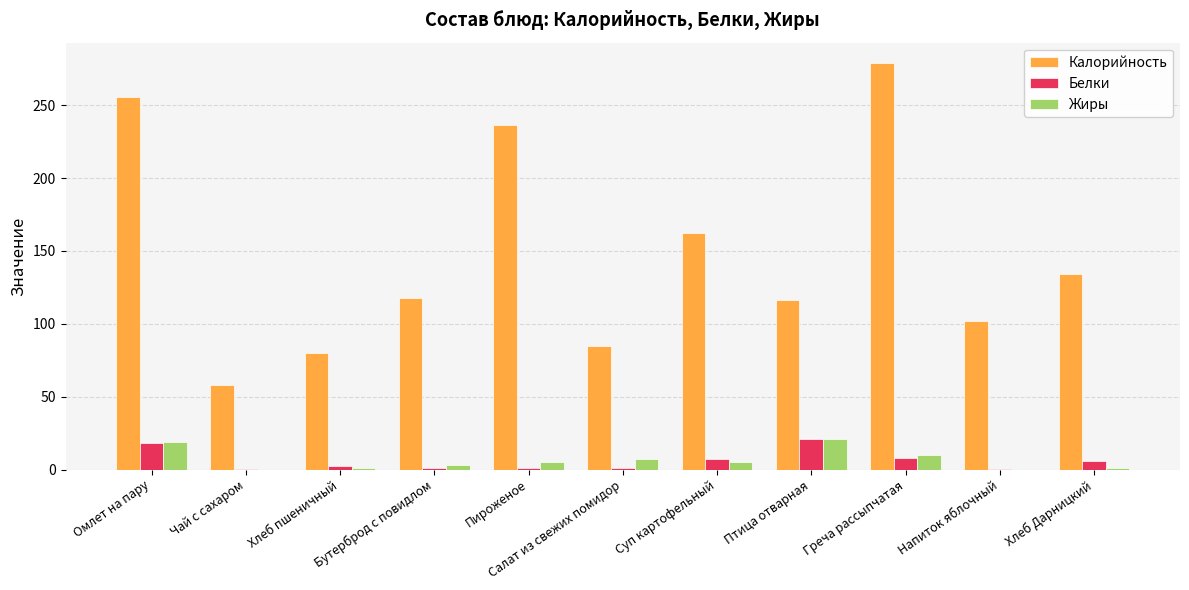

What is the sum of all Белки values?

65.5